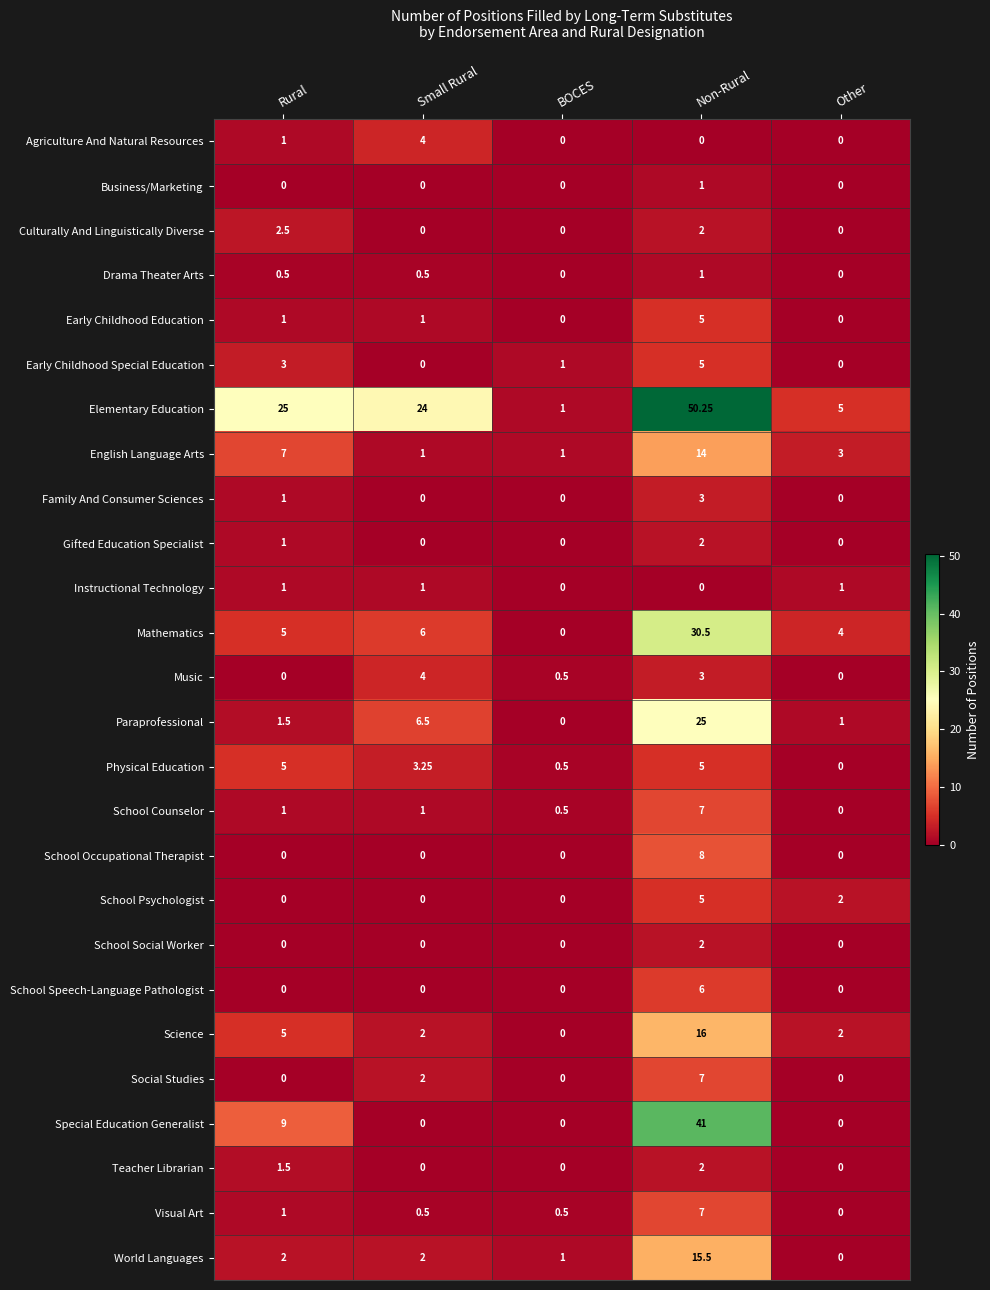

Is the value of Music at Small Rural greater than the value of Culturally And Linguistically Diverse at Other?

Yes